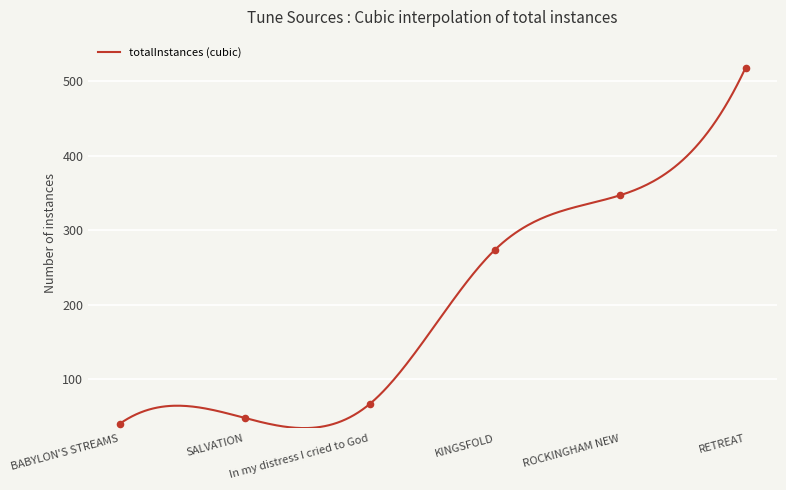

What is the change in value from In my distress I cried to God to BABYLON'S STREAMS?

-27